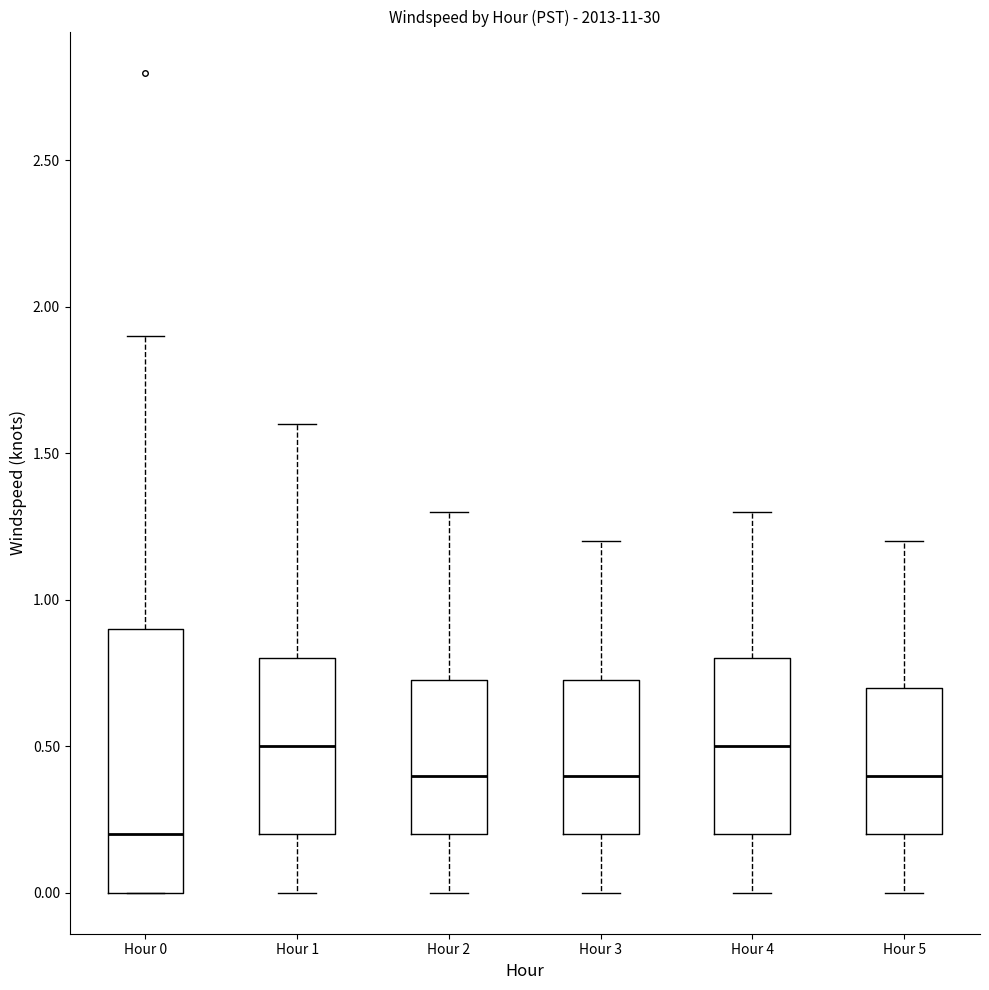

Reading left to right, transcribe this box plot: for each box, give where its median line is, the range the box spans, and where its two whiskers end, as read against the y-axis. The values are not printed on the chart, so give them approximately, as read against the axis.

Hour 0: median 0.20, box 0.00 to 0.90, whiskers 0.00 to 1.90
Hour 1: median 0.50, box 0.20 to 0.80, whiskers 0.00 to 1.60
Hour 2: median 0.40, box 0.20 to 0.75, whiskers 0.00 to 1.30
Hour 3: median 0.40, box 0.20 to 0.75, whiskers 0.00 to 1.20
Hour 4: median 0.50, box 0.20 to 0.80, whiskers 0.00 to 1.30
Hour 5: median 0.40, box 0.20 to 0.70, whiskers 0.00 to 1.20